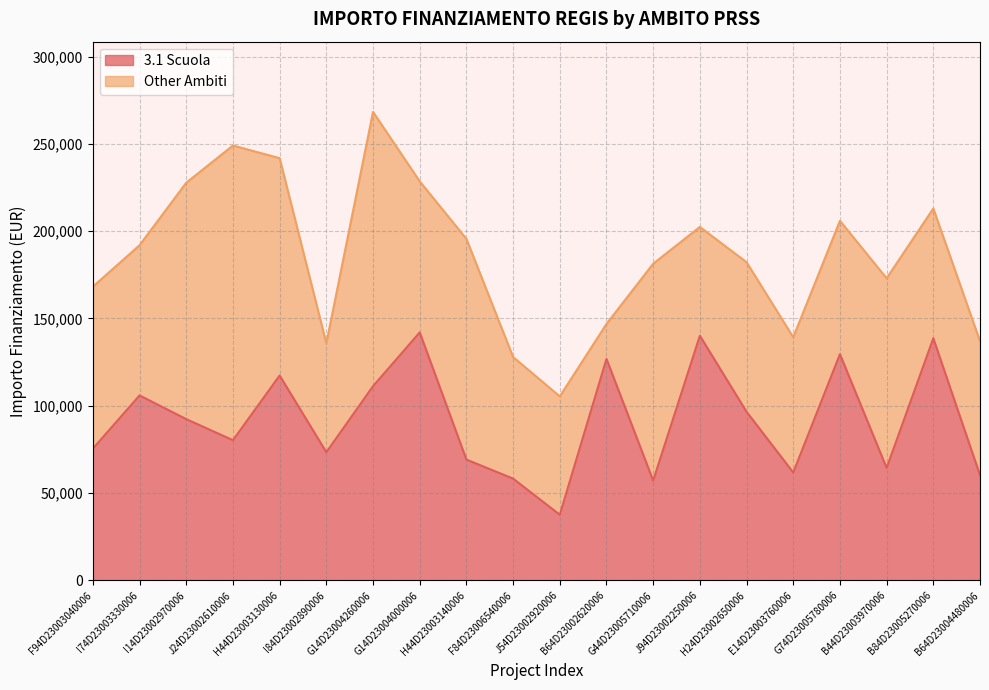

Where is the first local maximum?

I74D23003330006